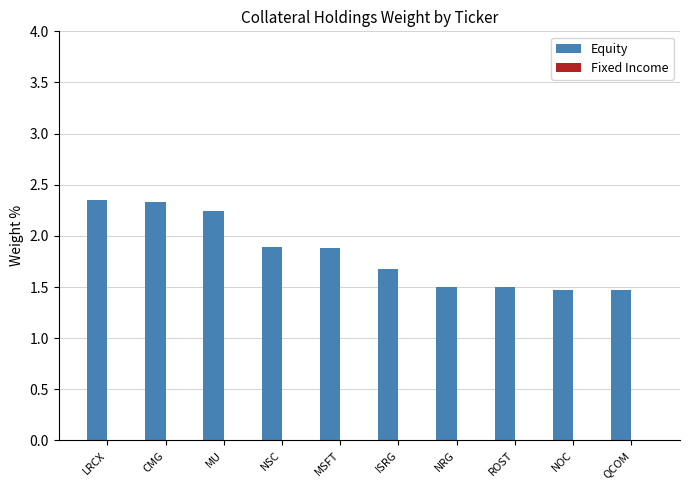

What is the smallest value displayed?

1.5